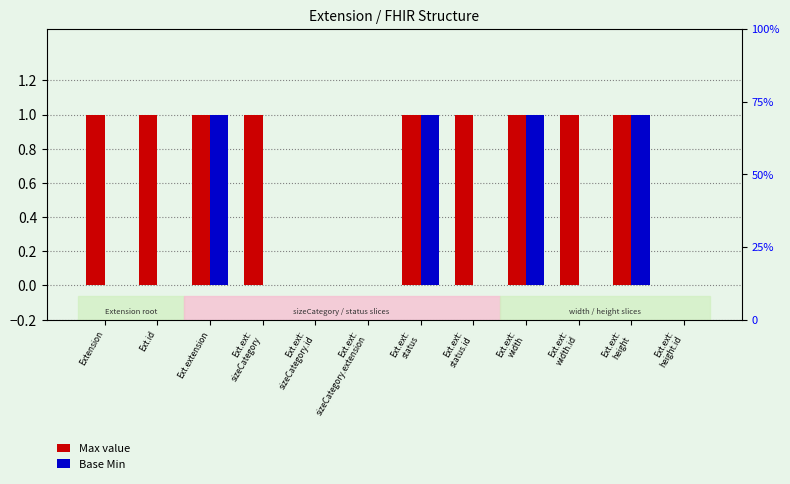

What position from the right is Ext.ext:
sizeCategory.id?

8